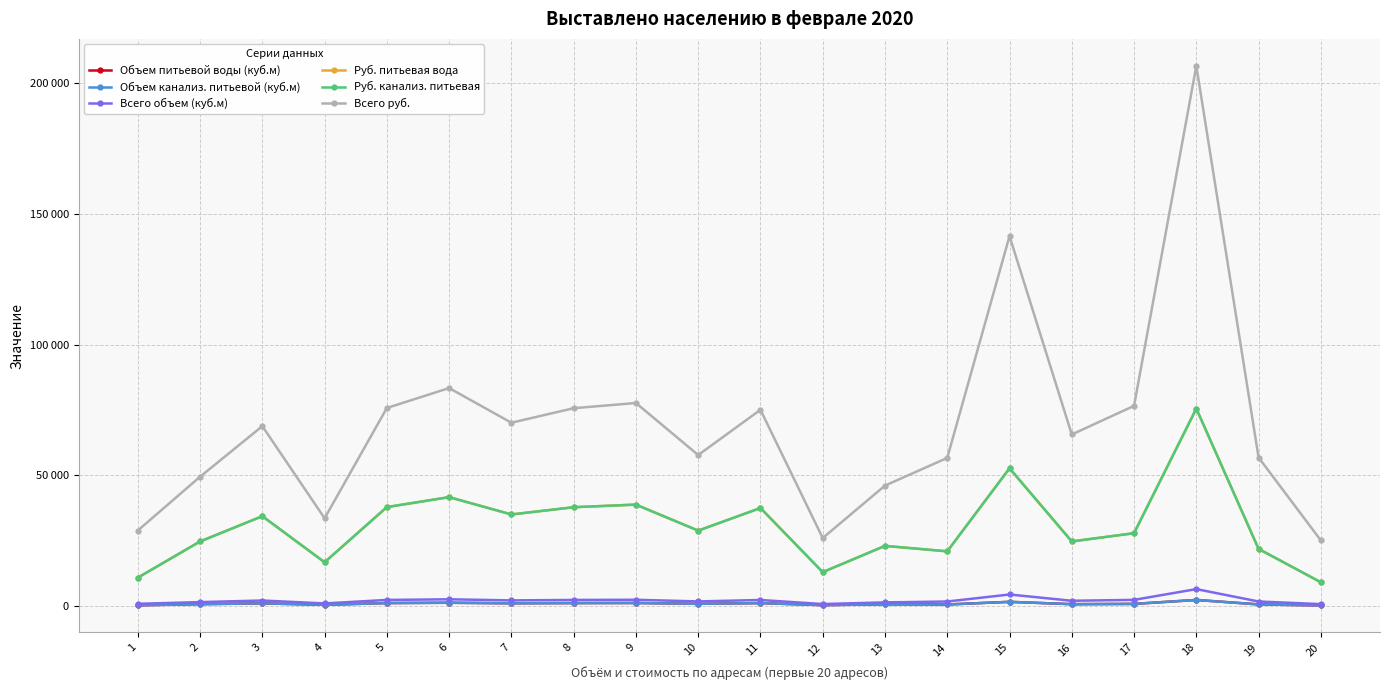

True or false: Руб. питьевая вода and Объем канализ. питьевой (куб.м) cross at least once.

False